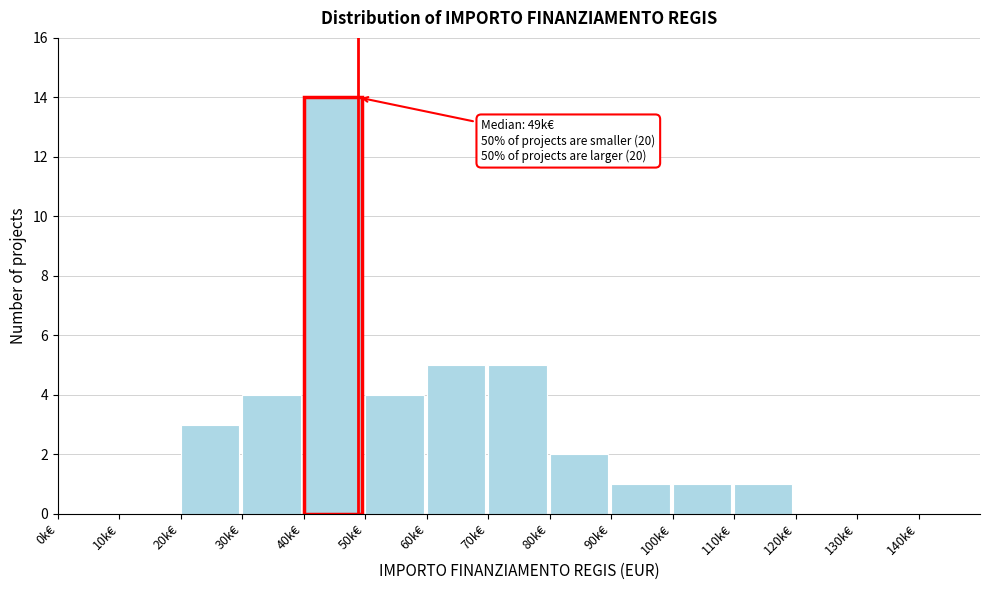

Reading left to right, what are all the values shown in this chart?

0k€=0	10k€=0	20k€=3	30k€=4	40k€=14	50k€=4	60k€=5	70k€=5	80k€=2	90k€=1	100k€=1	110k€=1	120k€=0	130k€=0